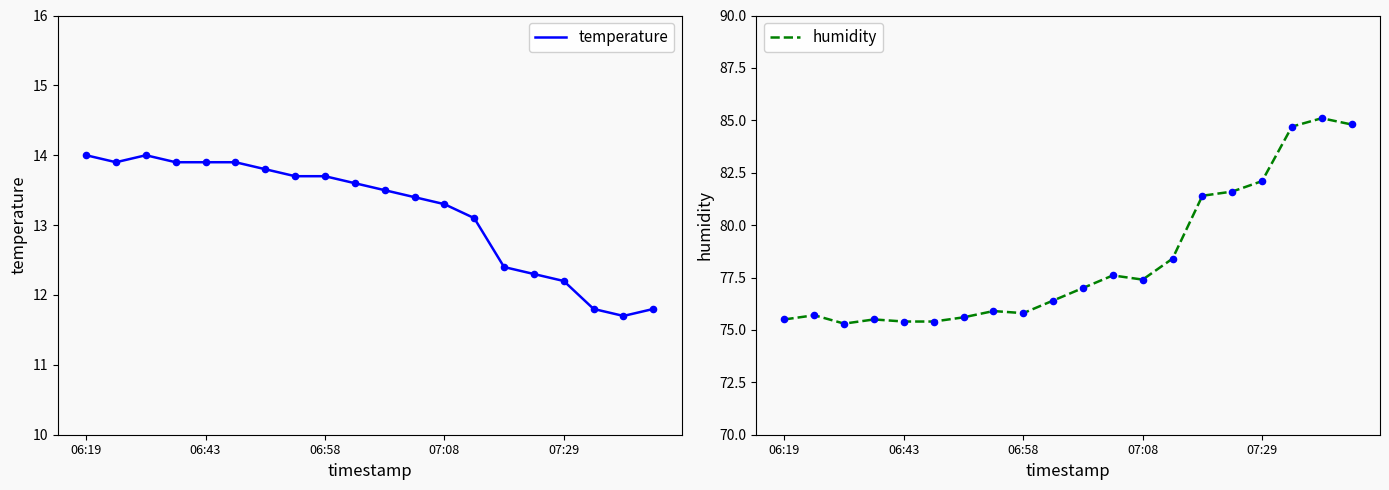

At which category is the sum across all series the highest?

18